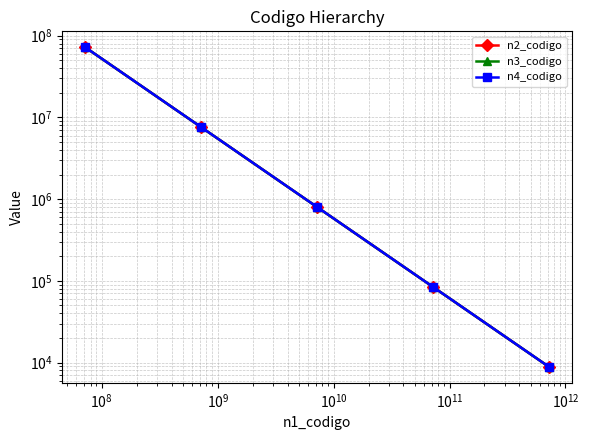

True or false: n2_codigo has a value of 5212730.0 at $\mathdefault{10^{7}}$.

False